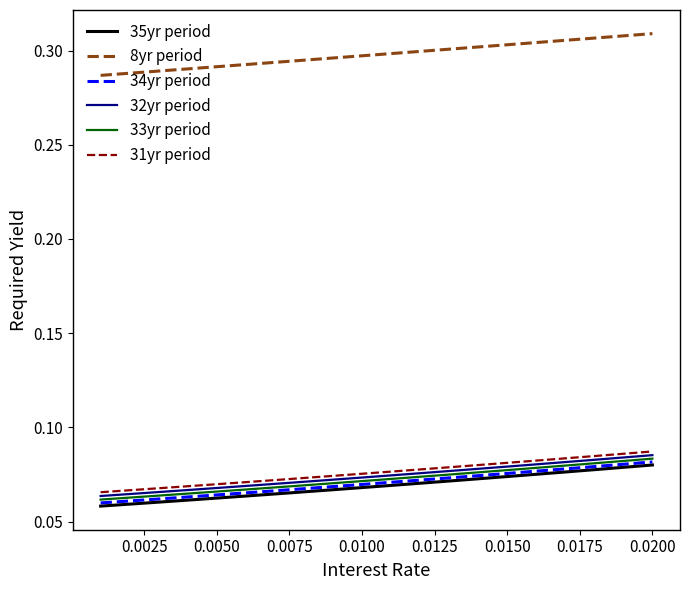

What are all the series names shown in the legend?

35yr period, 8yr period, 34yr period, 32yr period, 33yr period, 31yr period